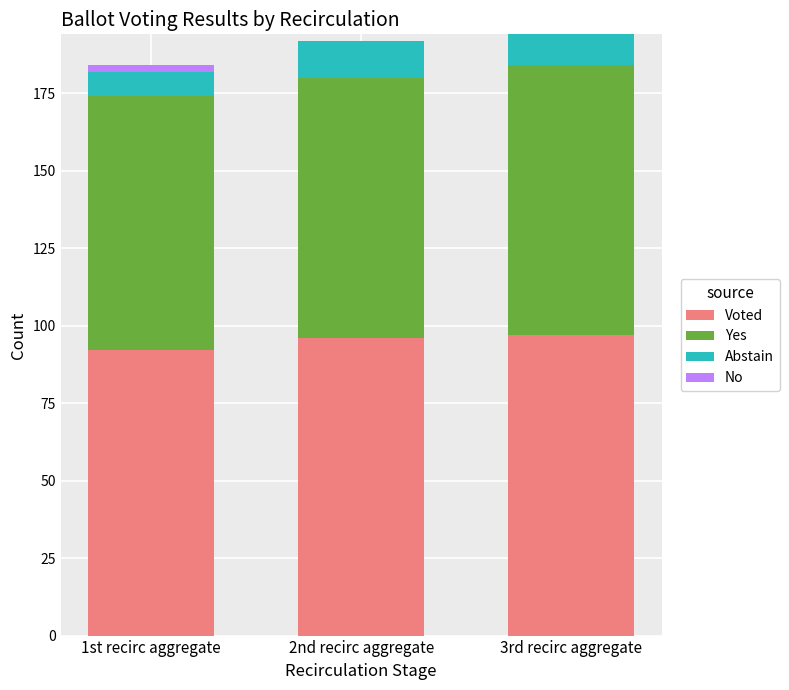

How many categories are shown in the chart?

3